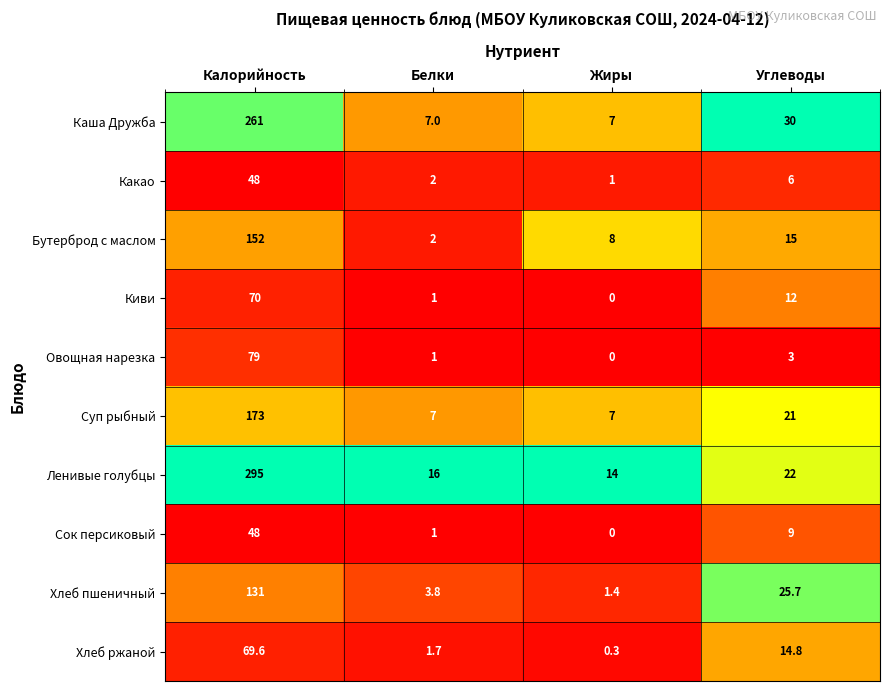

What is the difference between the maximum and minimum values in the Каша Дружба series?

254.0